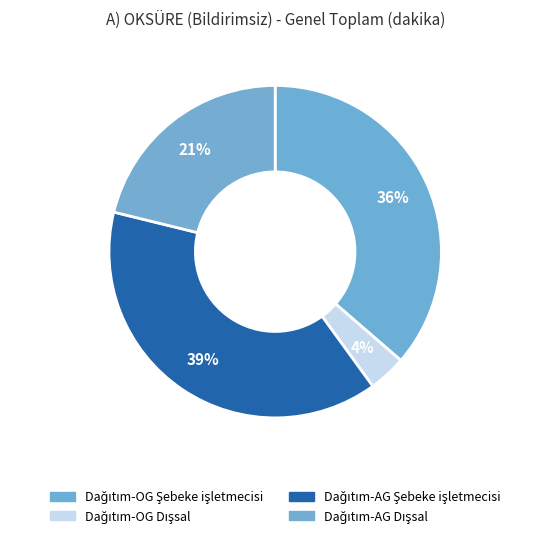

Count the number of slices in the pie.

4